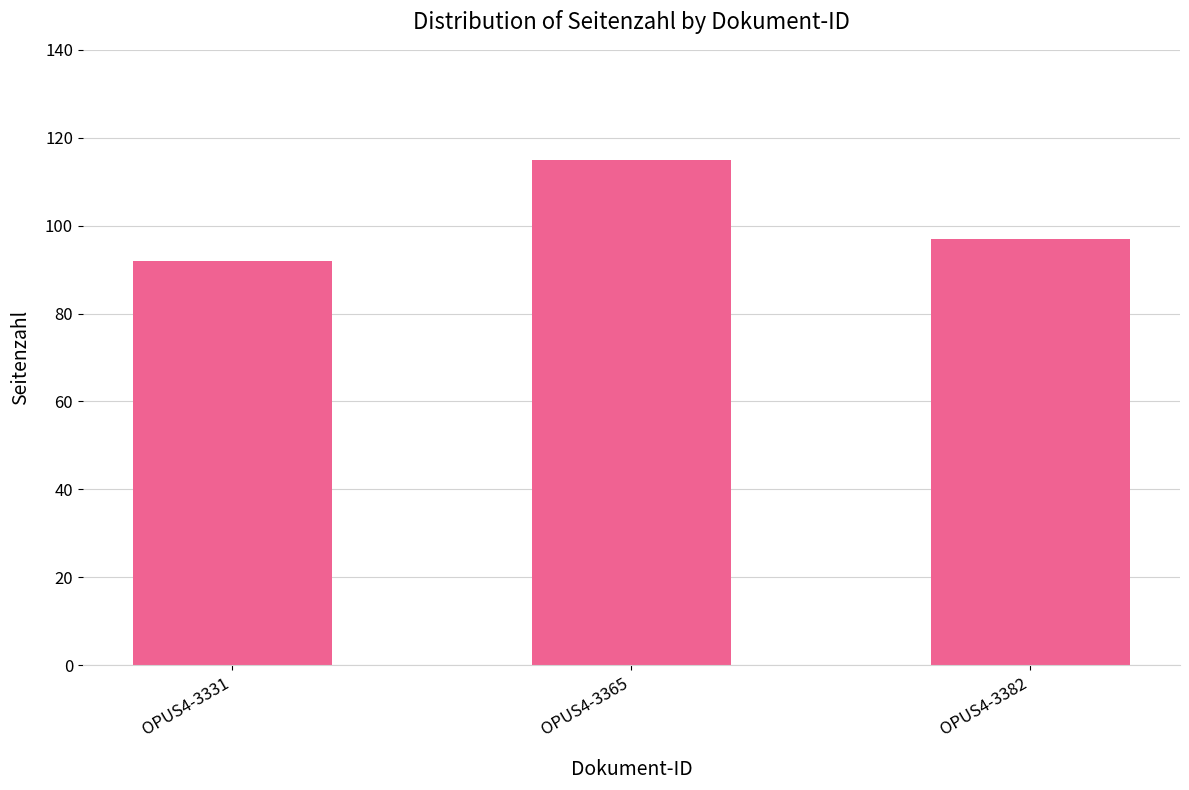

Reading left to right, what are all the values shown in this chart?

OPUS4-3331=92	OPUS4-3365=115	OPUS4-3382=97